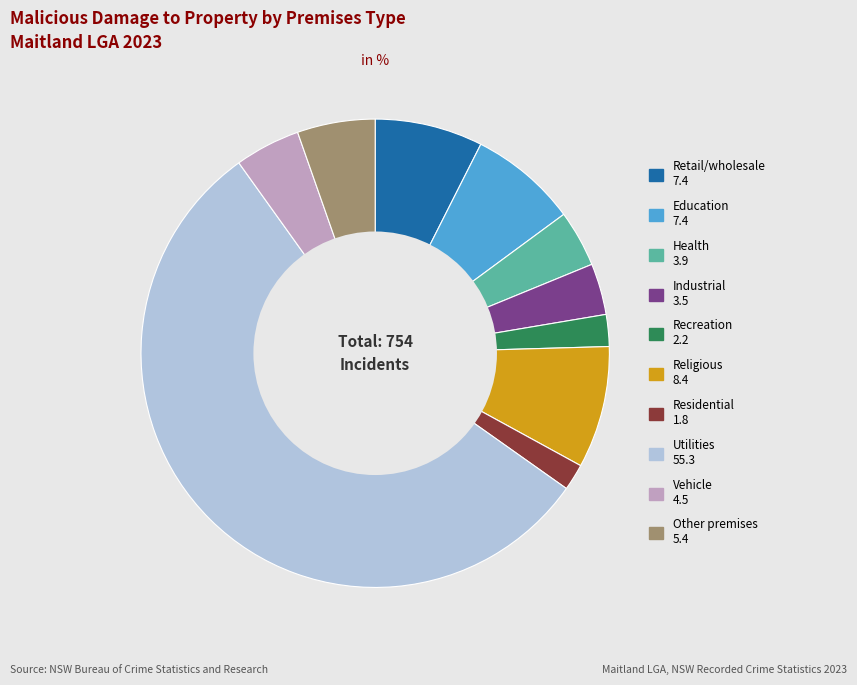

Does any single category account for the majority?

Yes